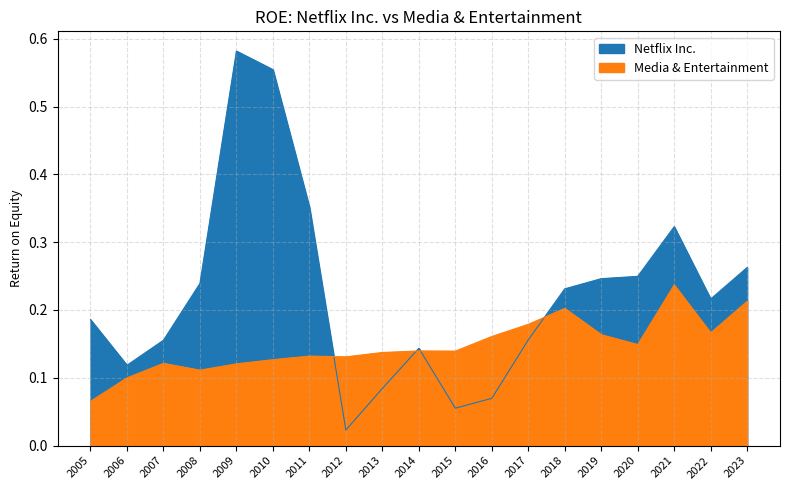

Is it true that Netflix Inc. equals 0.2 at 2023?

False